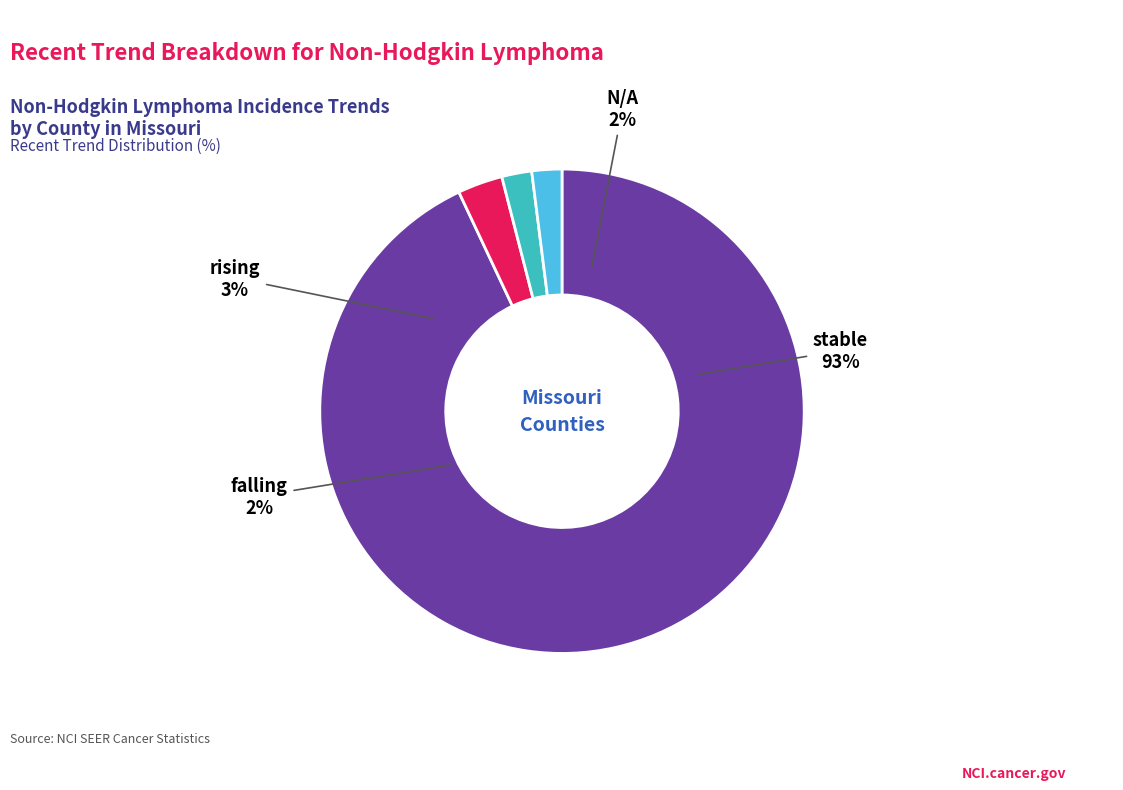

To the nearest percent, what is the difference between the falling and stable slice percentages?

91%